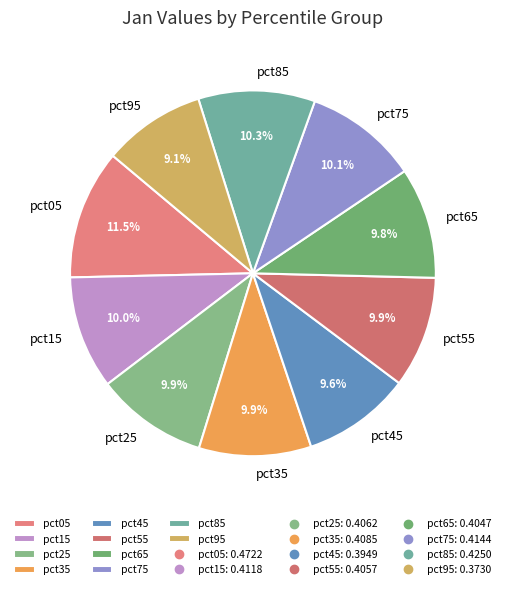

Is it true that pct85 is 10% of the pie?

True